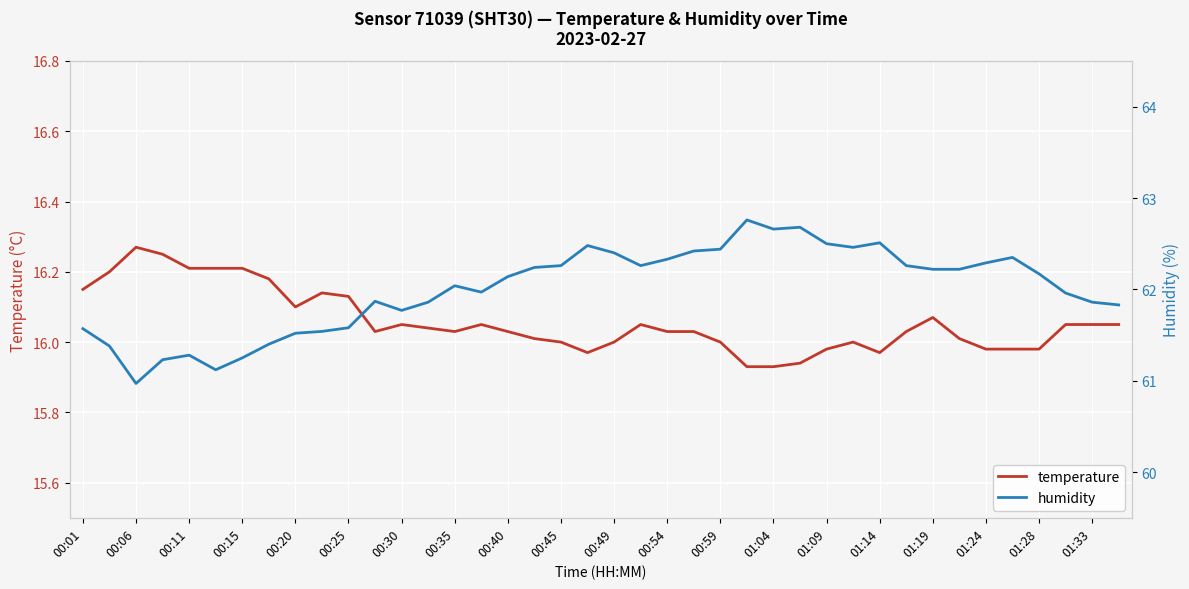

In temperature, how many points are higher than both neighbors (excluding endpoints)?

7